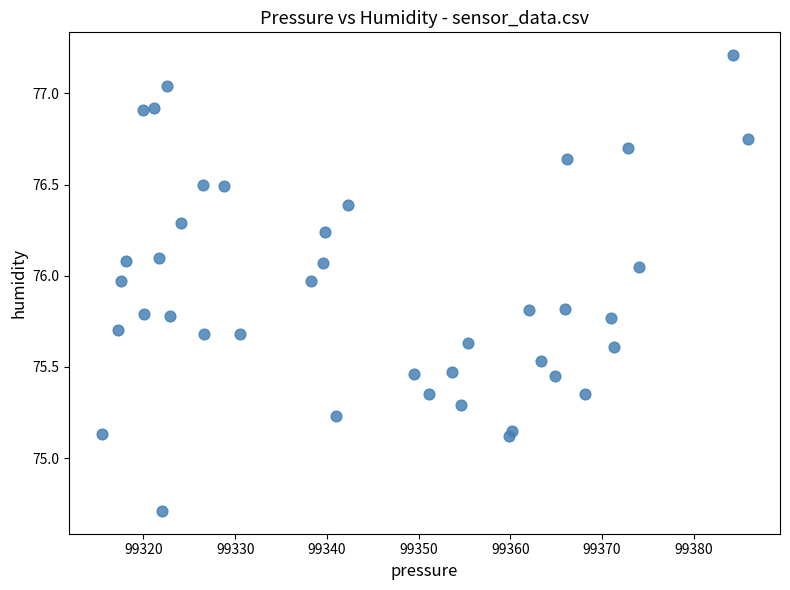

What is the range of Y values (max minus min)?

2.5